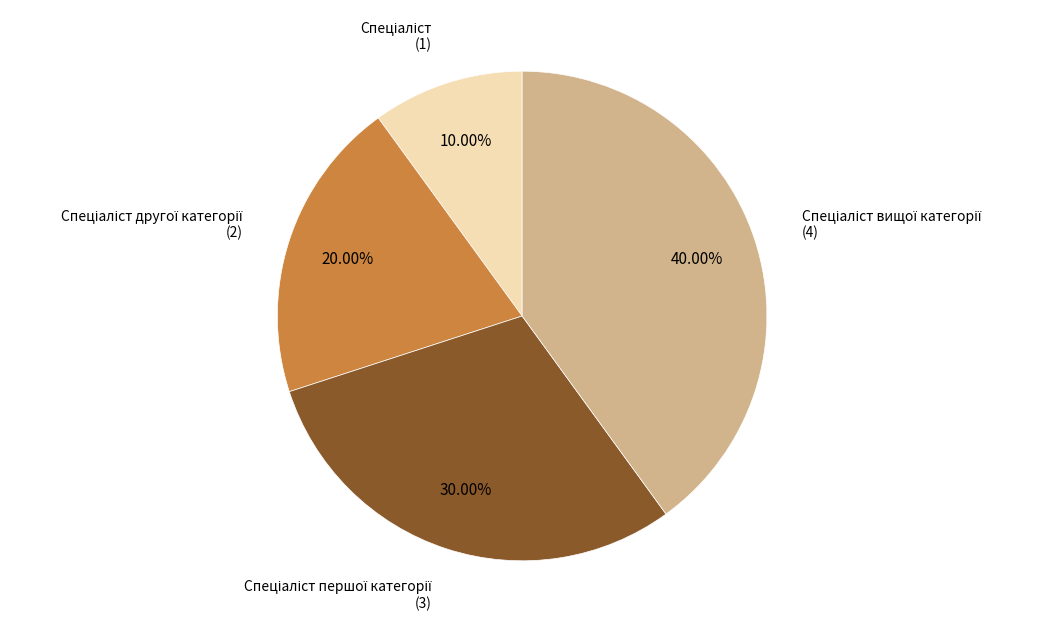

Count the number of slices in the pie.

4